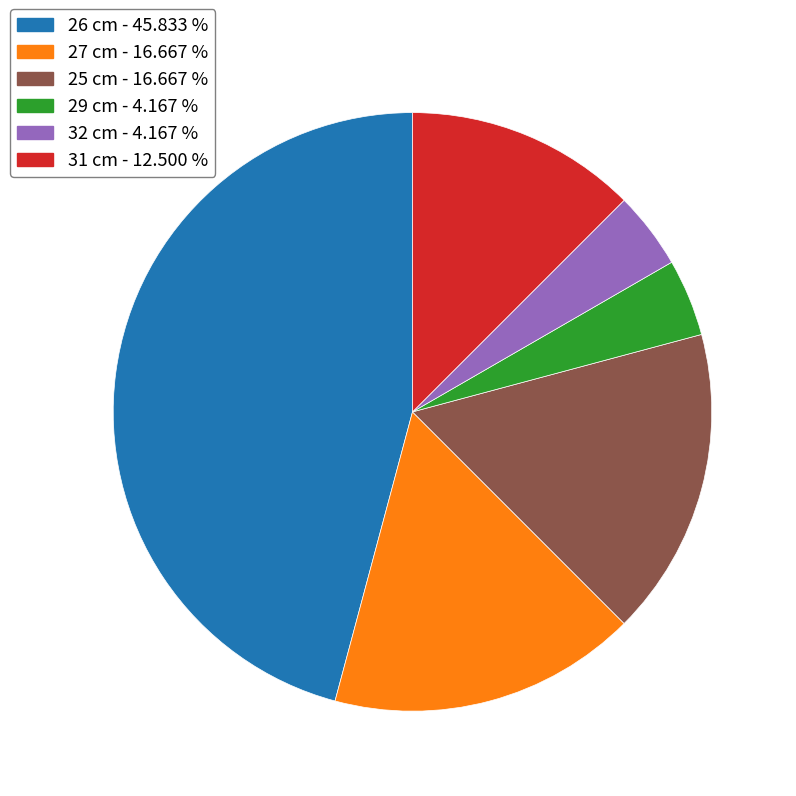

Which slice is the largest?

26 cm - 45.833 %